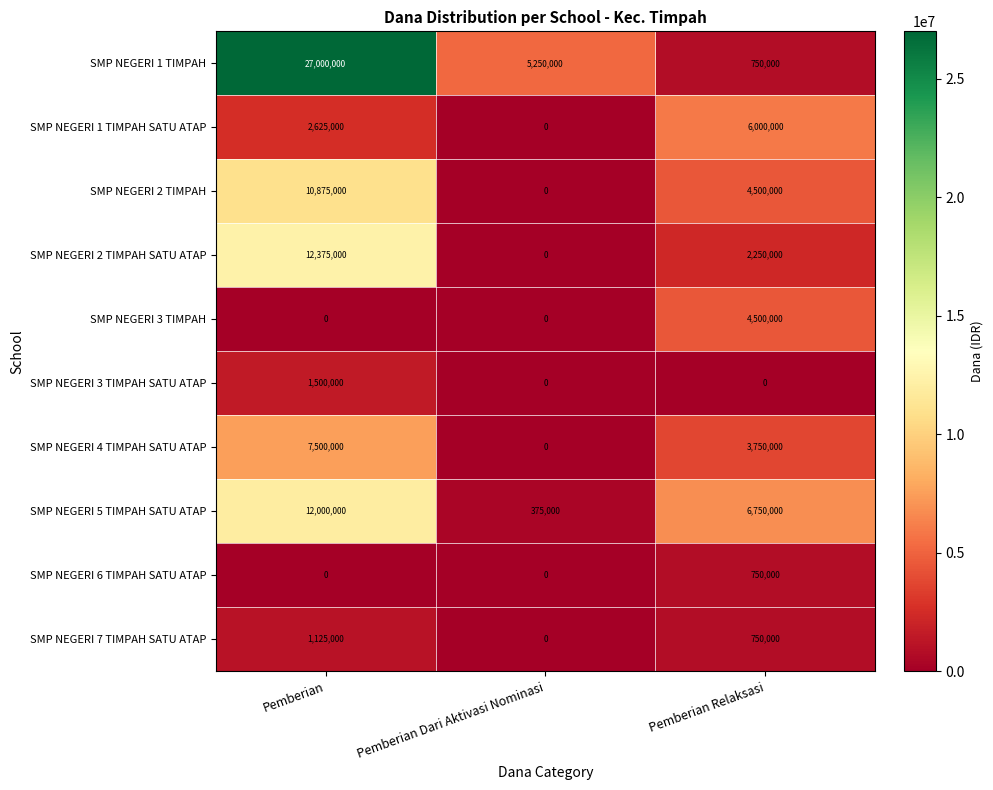

What is the difference between the highest and lowest values at Pemberian Relaksasi?

6750000